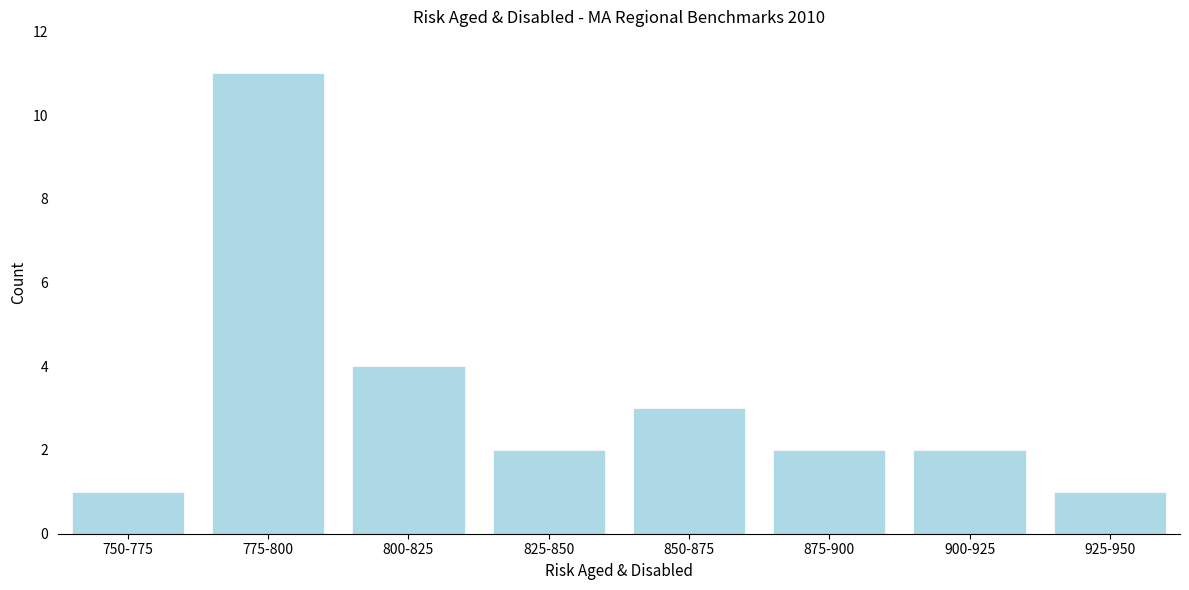

Reading left to right, extract all data points from this chart.

1	11	4	2	3	2	2	1